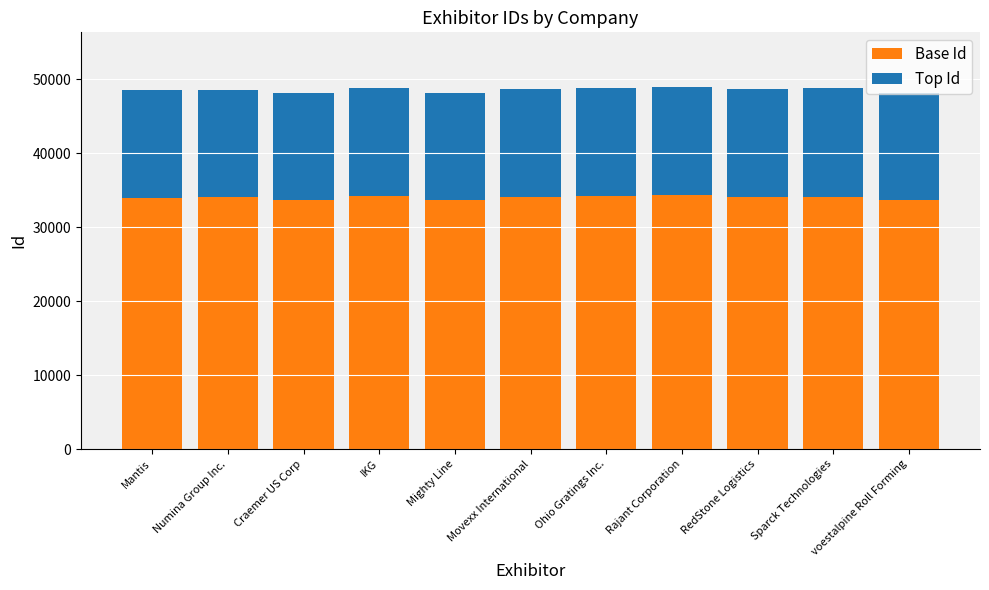

What is the total value across all series at voestalpine Roll Forming?

48180